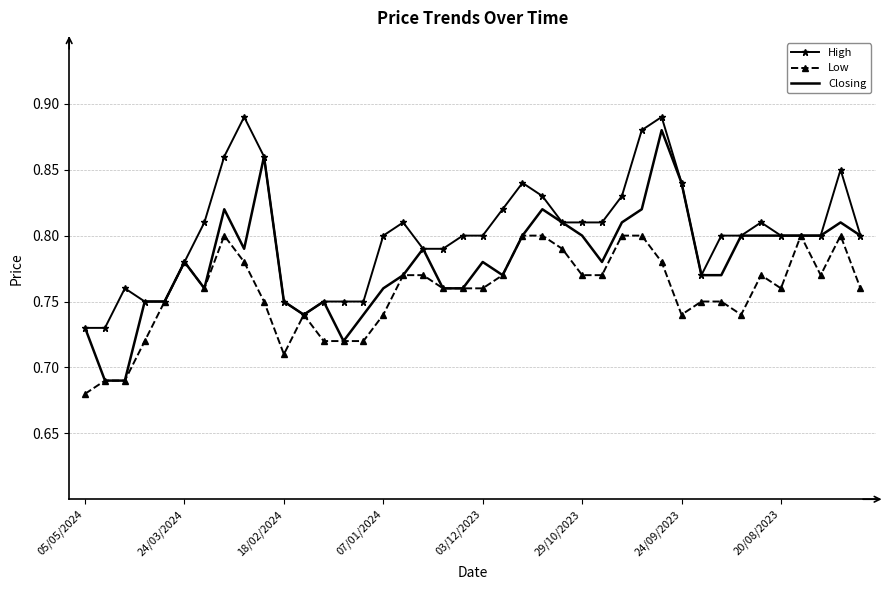

List the series in order of their overall mean, lowest first.

Low, Closing, High